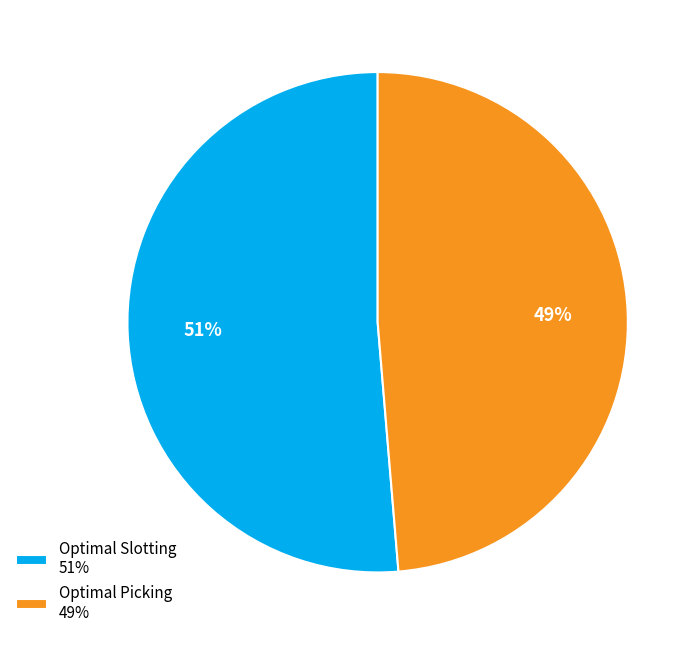

Is it true that Optimal Picking is 49% of the pie?

True